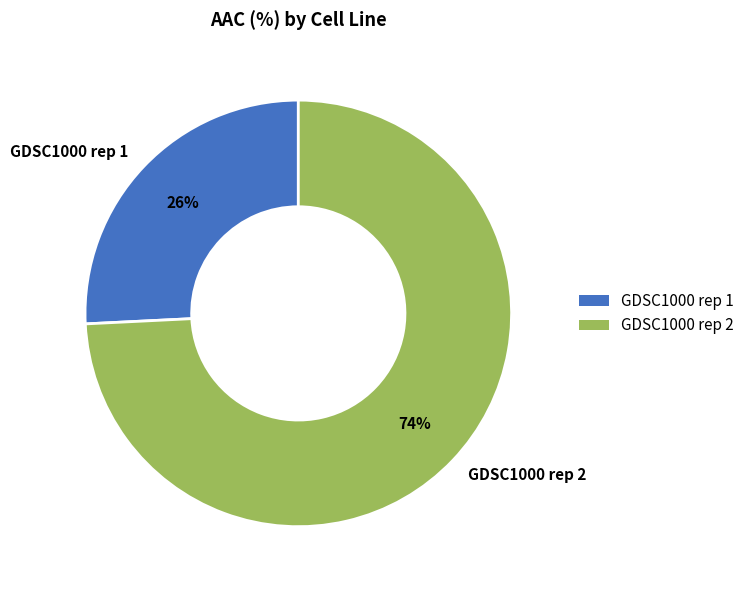

What percentage is the GDSC1000 rep 2 slice, to the nearest percent?

74%